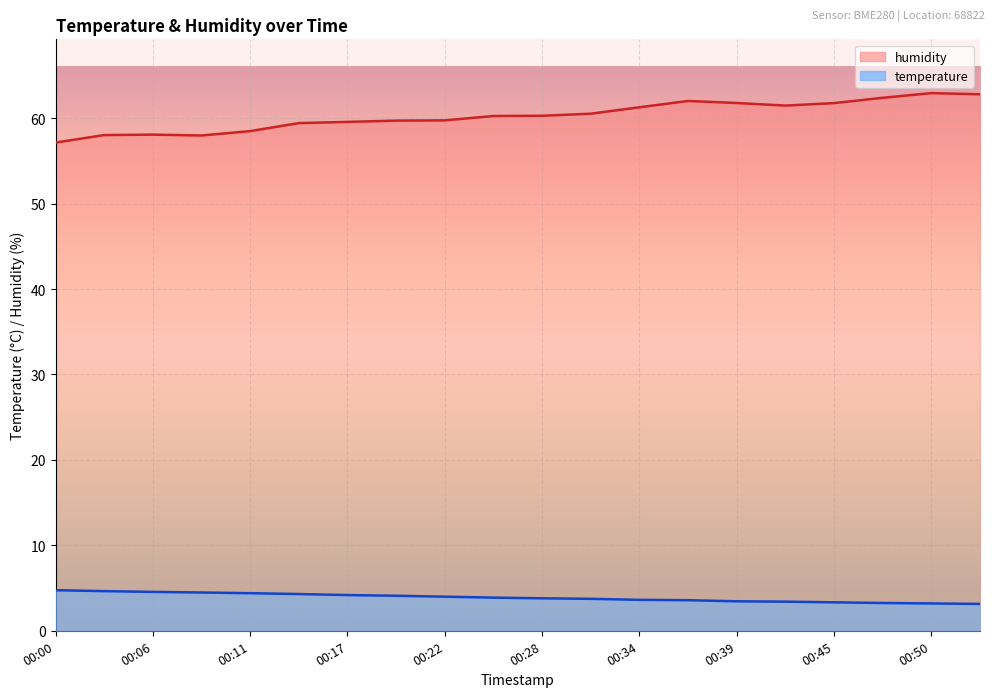

What is the sum of the humidity values at 00:11 and 00:36?

120.5